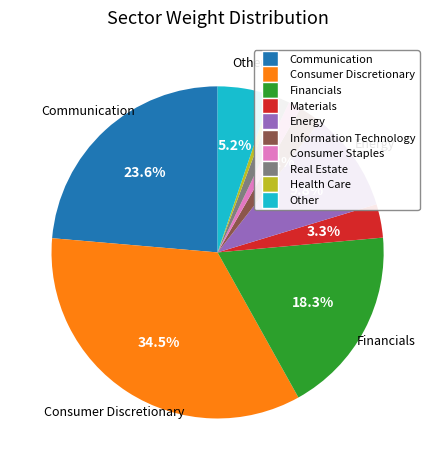

How many slices are in this pie chart?

10